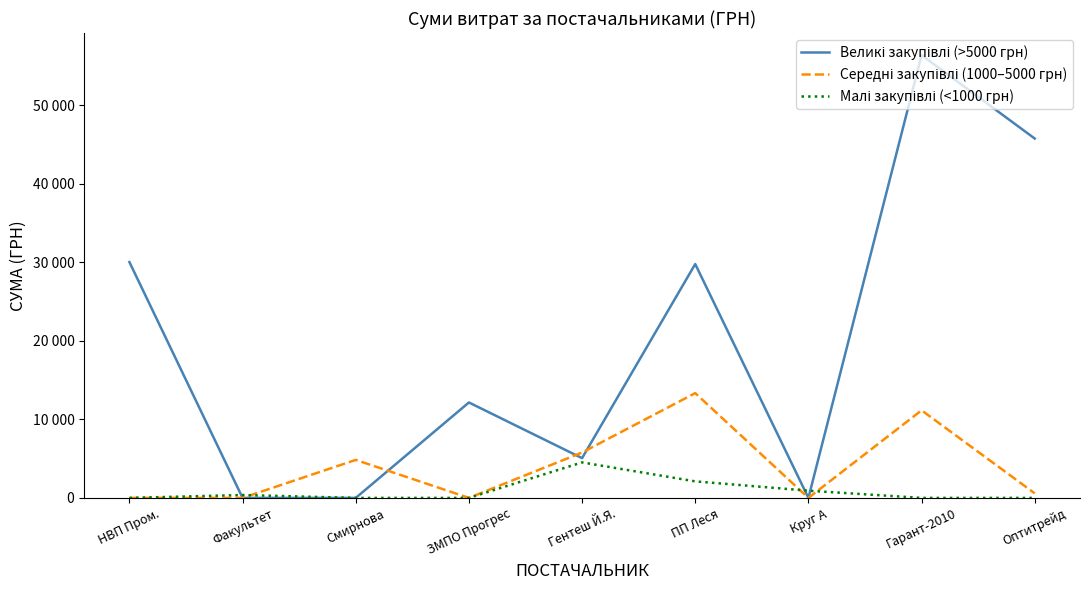

Does the chart have visible grid lines?

No